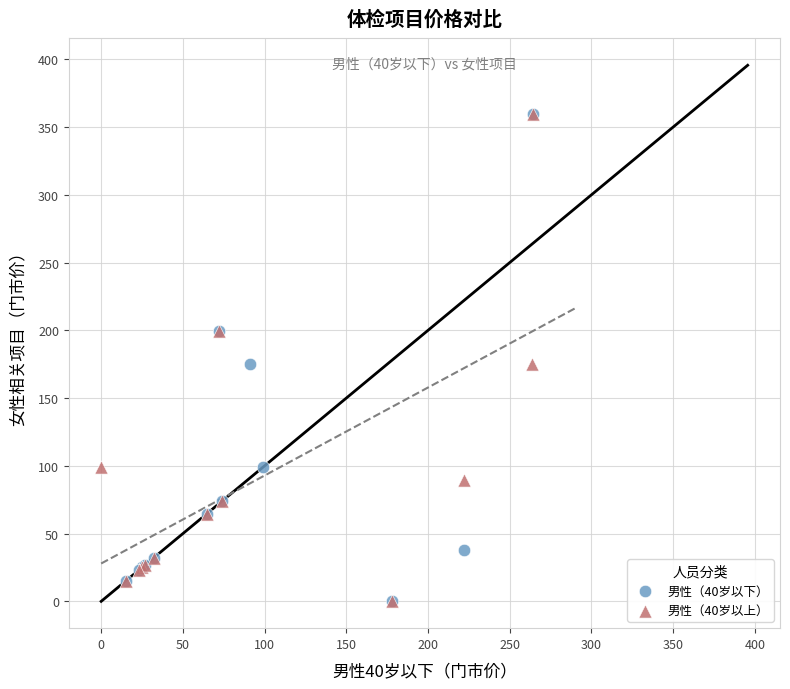

What are all the series names shown in the legend?

男性（40岁以下）, 男性（40岁以上）